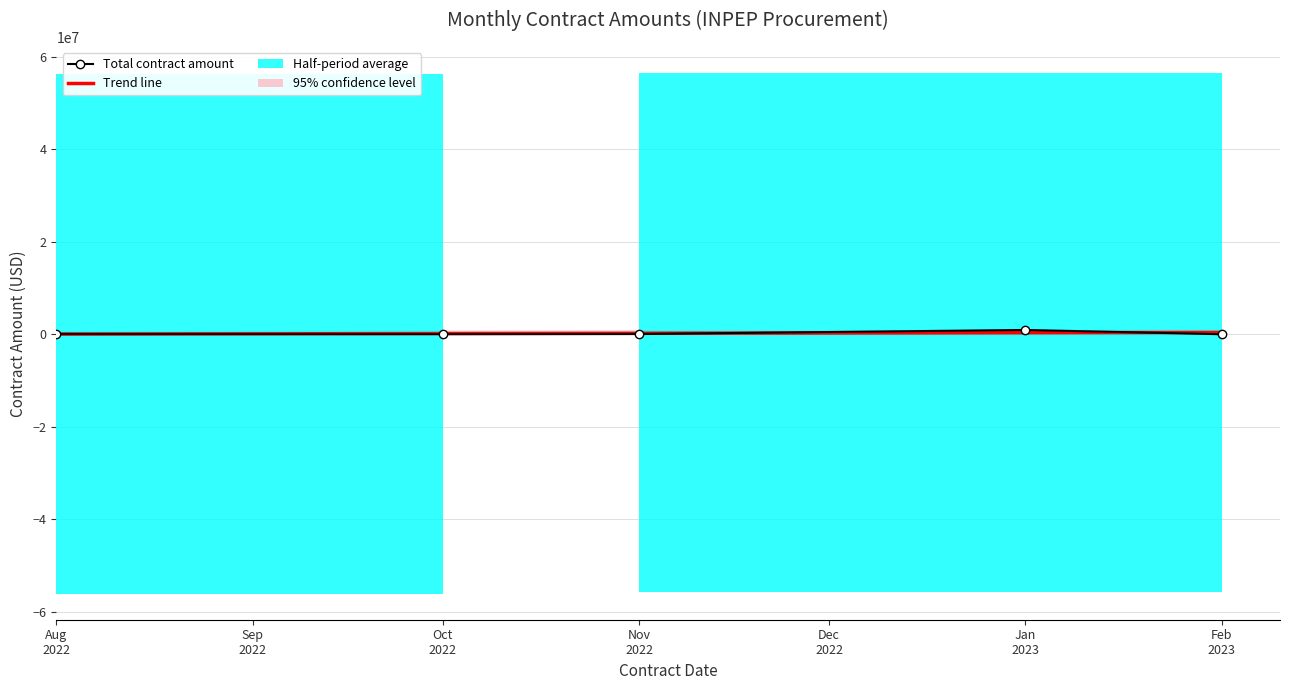

What is the total value across all series at Nov 2022?

288208.2